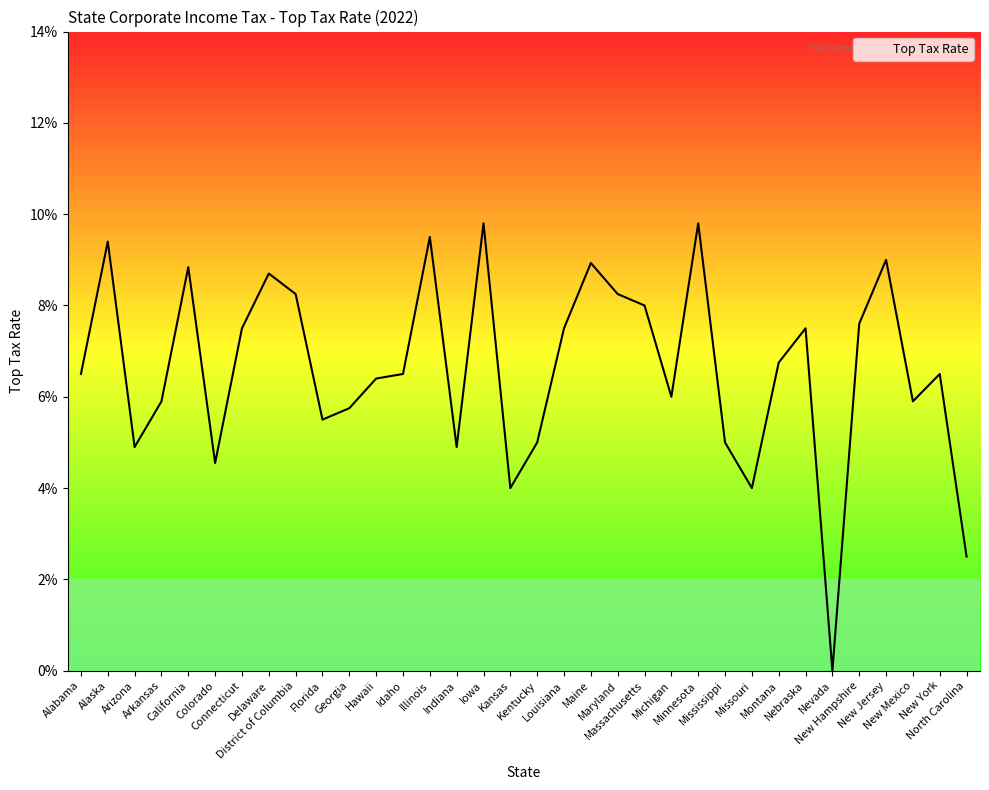

What is the value of the 28th point from the left?

0.1